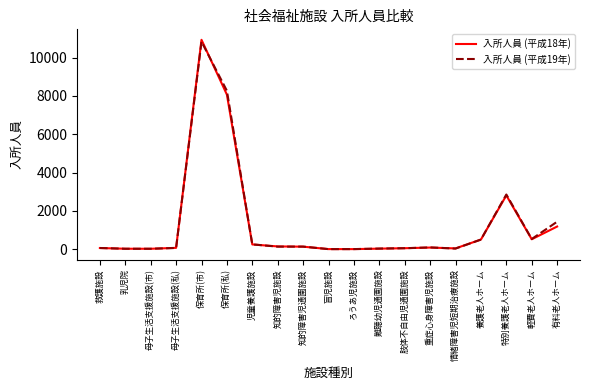

What is the maximum value for 入所人員 (平成19年)?

10837